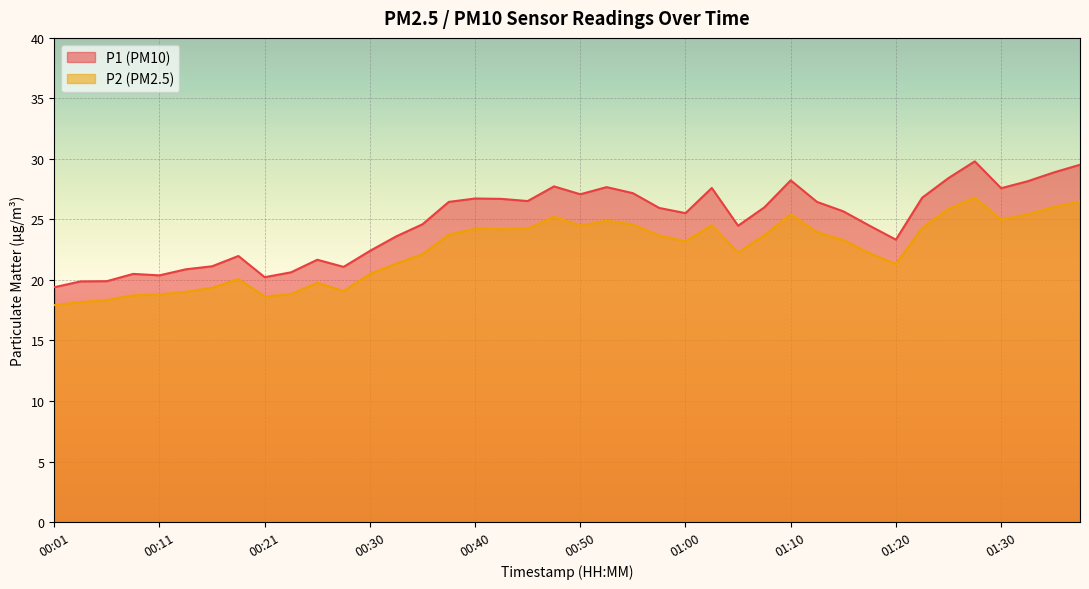

The P2 series shows 24.3 at 01:22. True or false?

True